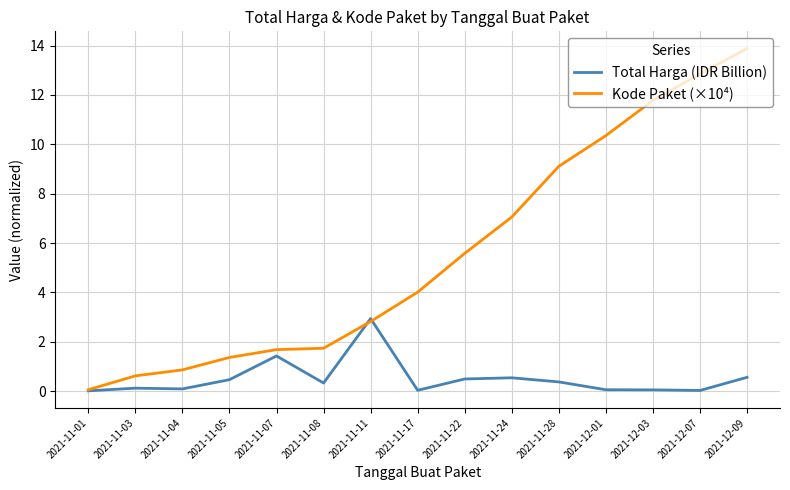

After their last crossing, which series has the higher values: Total Harga (IDR Billion) or Kode Paket (×10⁴)?

Kode Paket (×10⁴)